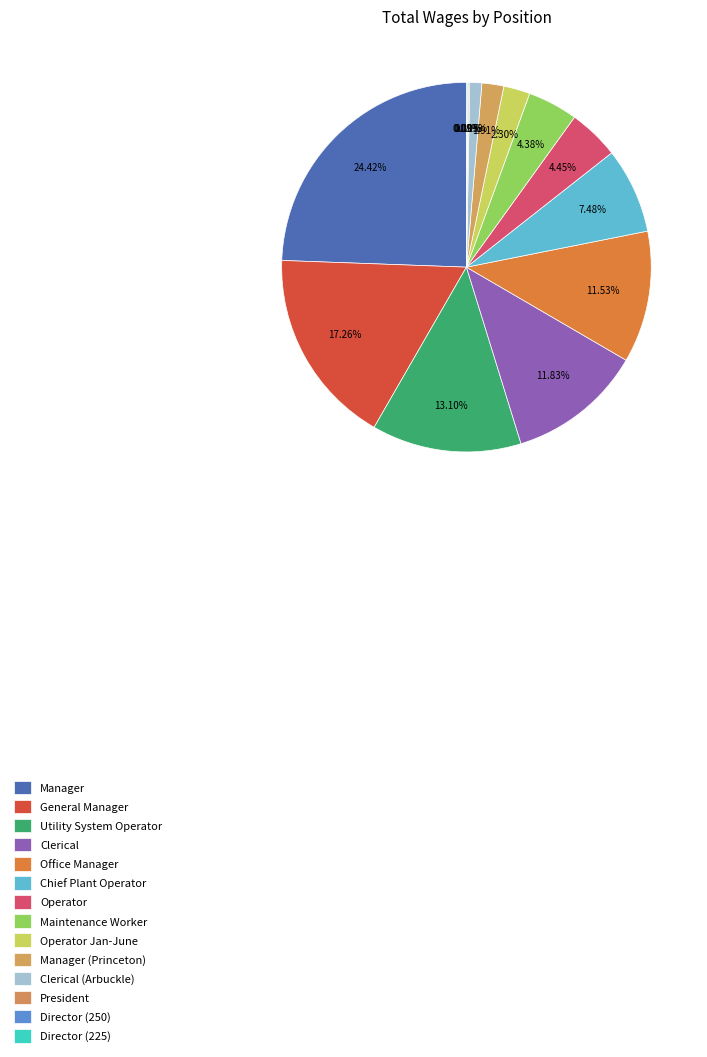

Does Manager account for over 50% of the chart?

No